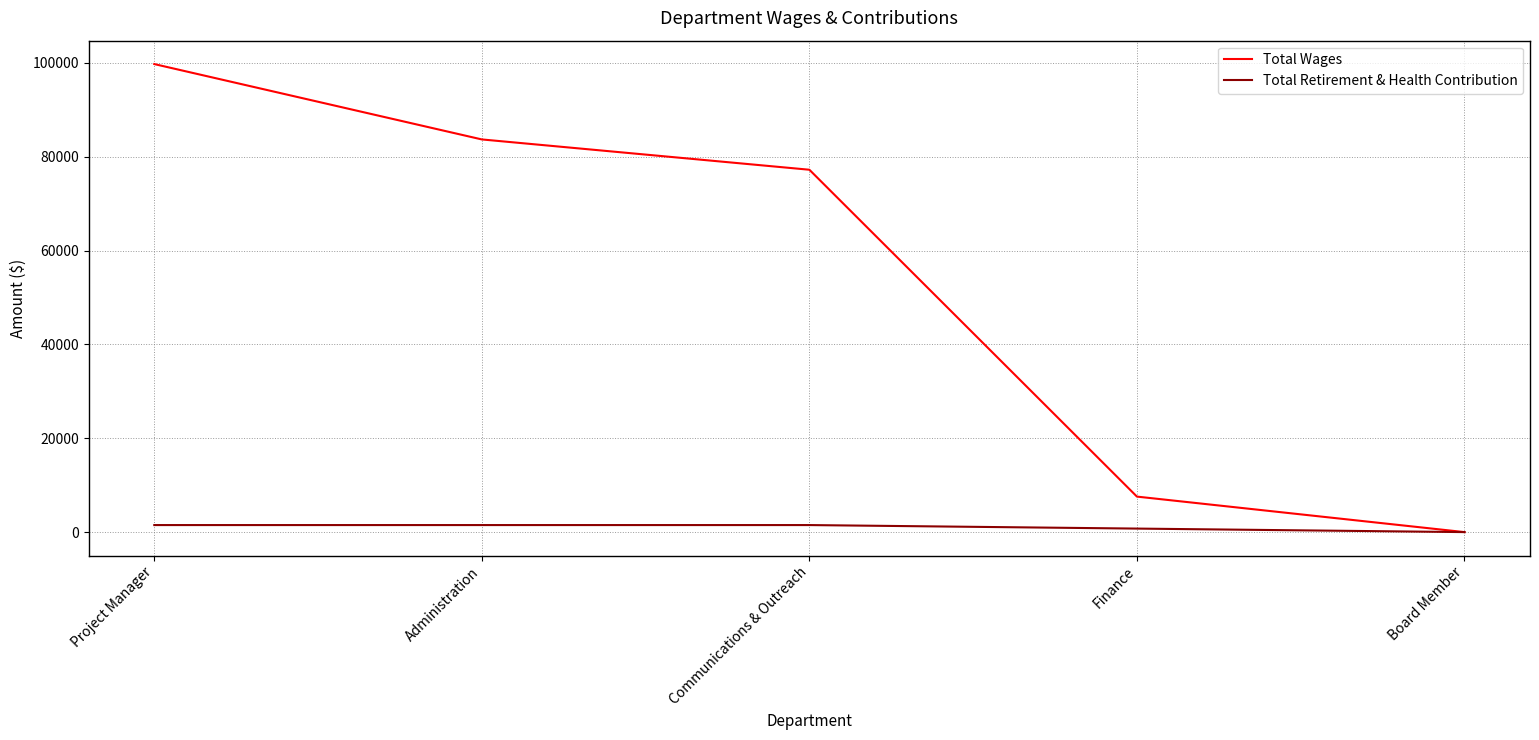

Rank the series by their average value, from highest to lowest.

Total Wages, Total Retirement & Health Contribution